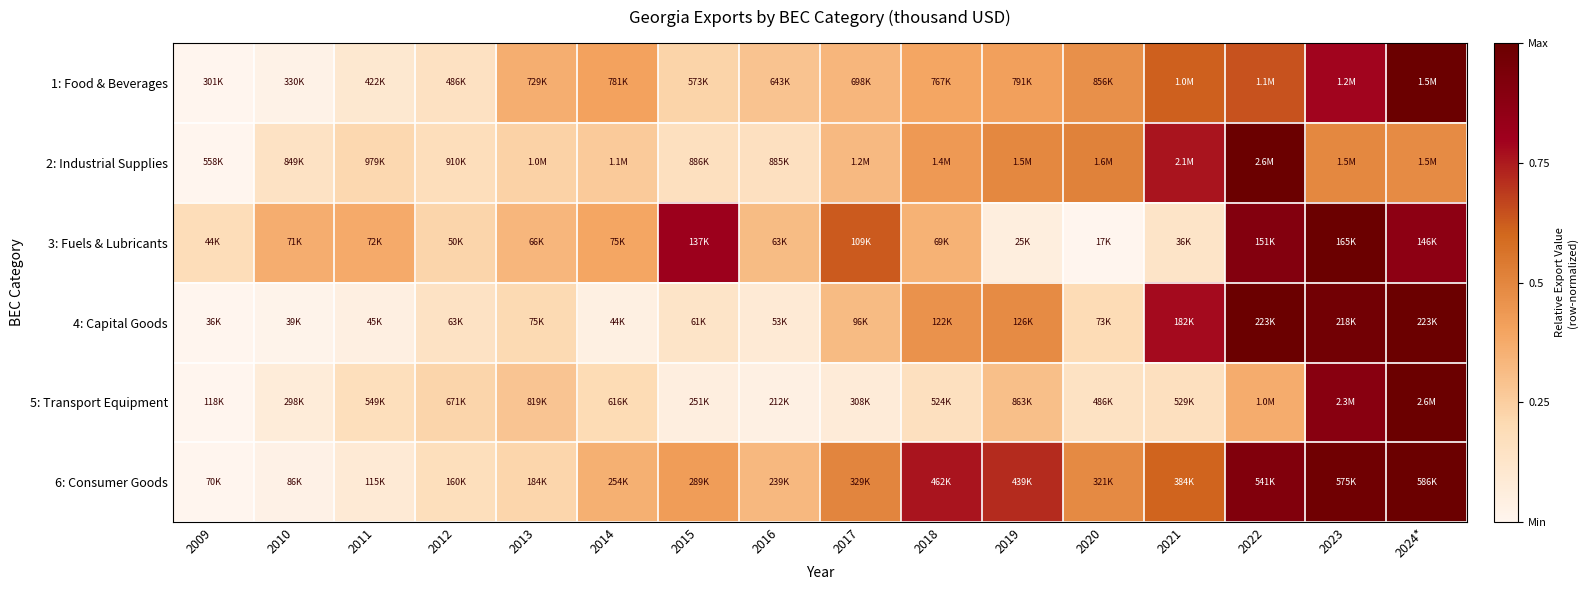

Reading right to left, extract all data points from this chart.

1: Food & Beverages: 2024*=1.0	2023=0.8	2022=0.6	2021=0.6	2020=0.5	2019=0.4	2018=0.4	2017=0.3	2016=0.3	2015=0.2	2014=0.4	2013=0.4	2012=0.2	2011=0.1	2010=0.0	2009=0.0
2: Industrial Supplies: 2024*=0.5	2023=0.5	2022=1.0	2021=0.8	2020=0.5	2019=0.5	2018=0.4	2017=0.3	2016=0.2	2015=0.2	2014=0.3	2013=0.2	2012=0.2	2011=0.2	2010=0.1	2009=0.0
3: Fuels & Lubricants: 2024*=0.9	2023=1.0	2022=0.9	2021=0.1	2020=0.0	2019=0.1	2018=0.4	2017=0.6	2016=0.3	2015=0.8	2014=0.4	2013=0.3	2012=0.2	2011=0.4	2010=0.4	2009=0.2
4: Capital Goods: 2024*=1.0	2023=1.0	2022=1.0	2021=0.8	2020=0.2	2019=0.5	2018=0.5	2017=0.3	2016=0.1	2015=0.1	2014=0.0	2013=0.2	2012=0.1	2011=0.0	2010=0.0	2009=0.0
5: Transport Equipment: 2024*=1.0	2023=0.9	2022=0.4	2021=0.2	2020=0.1	2019=0.3	2018=0.2	2017=0.1	2016=0.0	2015=0.1	2014=0.2	2013=0.3	2012=0.2	2011=0.2	2010=0.1	2009=0.0
6: Consumer Goods: 2024*=1.0	2023=1.0	2022=0.9	2021=0.6	2020=0.5	2019=0.7	2018=0.8	2017=0.5	2016=0.3	2015=0.4	2014=0.4	2013=0.2	2012=0.2	2011=0.1	2010=0.0	2009=0.0